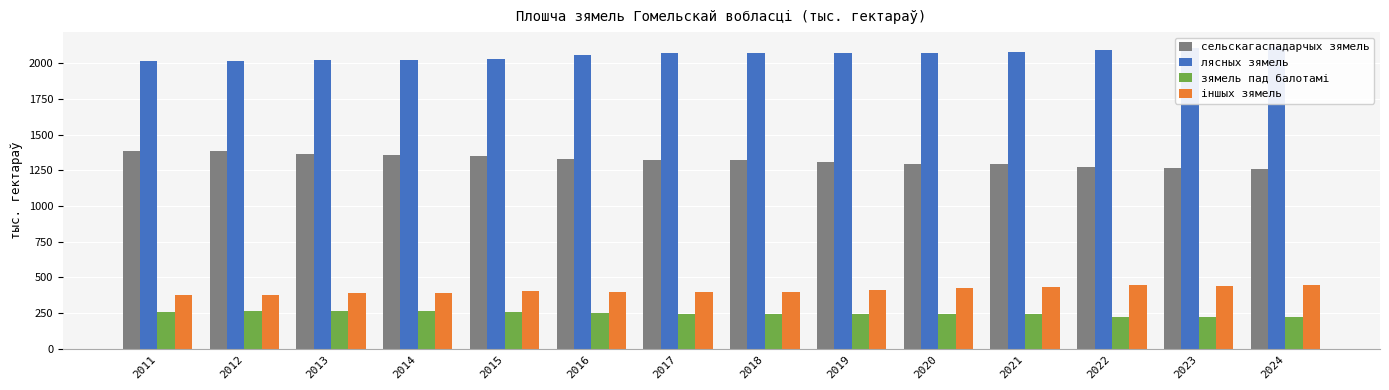

The value of зямель пад балотамі at 2020 is 159.1. True or false?

False